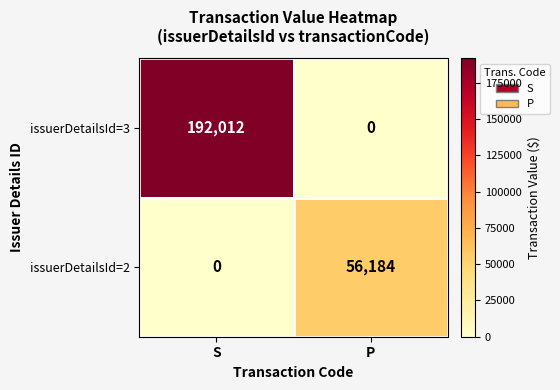

The issuerDetailsId=3 series shows 0 at P. True or false?

True